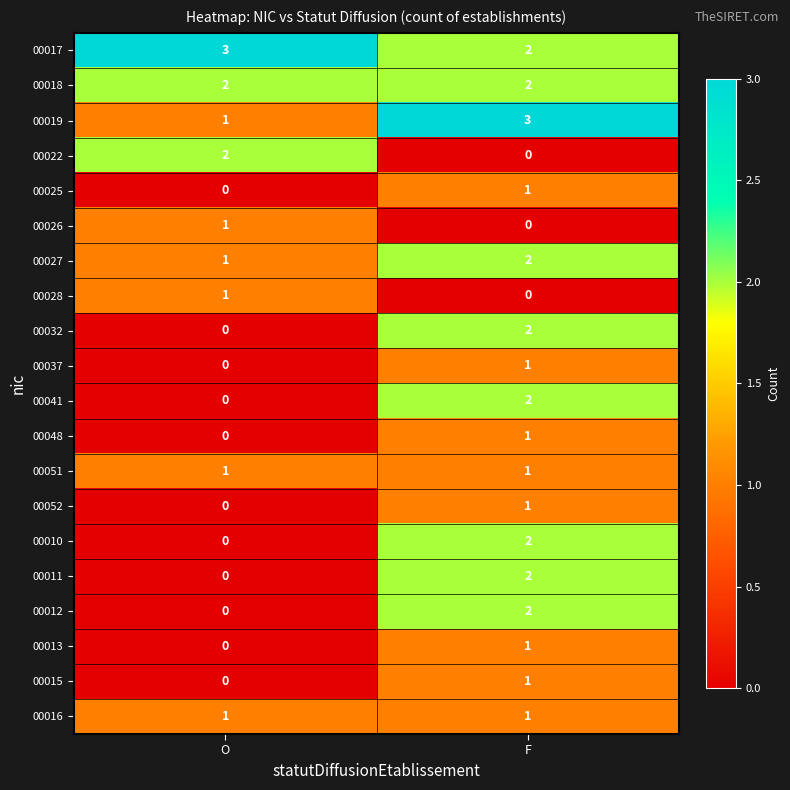

What is the greatest value displayed?

3